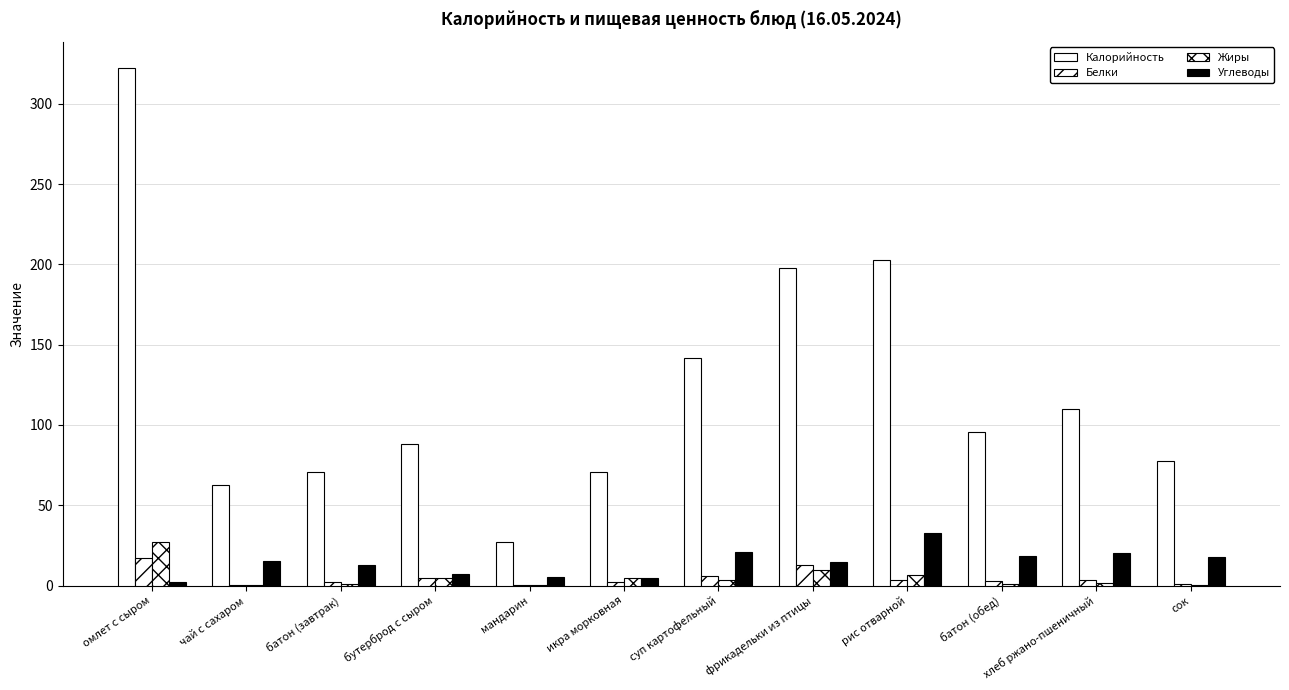

What is the difference between the maximum and minimum values in the Белки series?

17.1